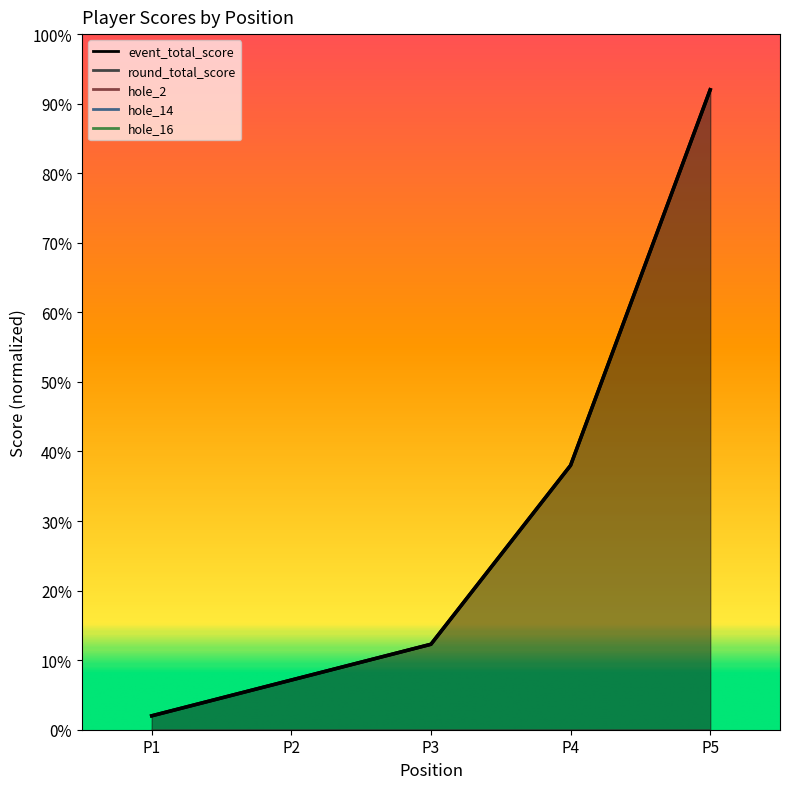

At which category is the sum across all series the highest?

P5